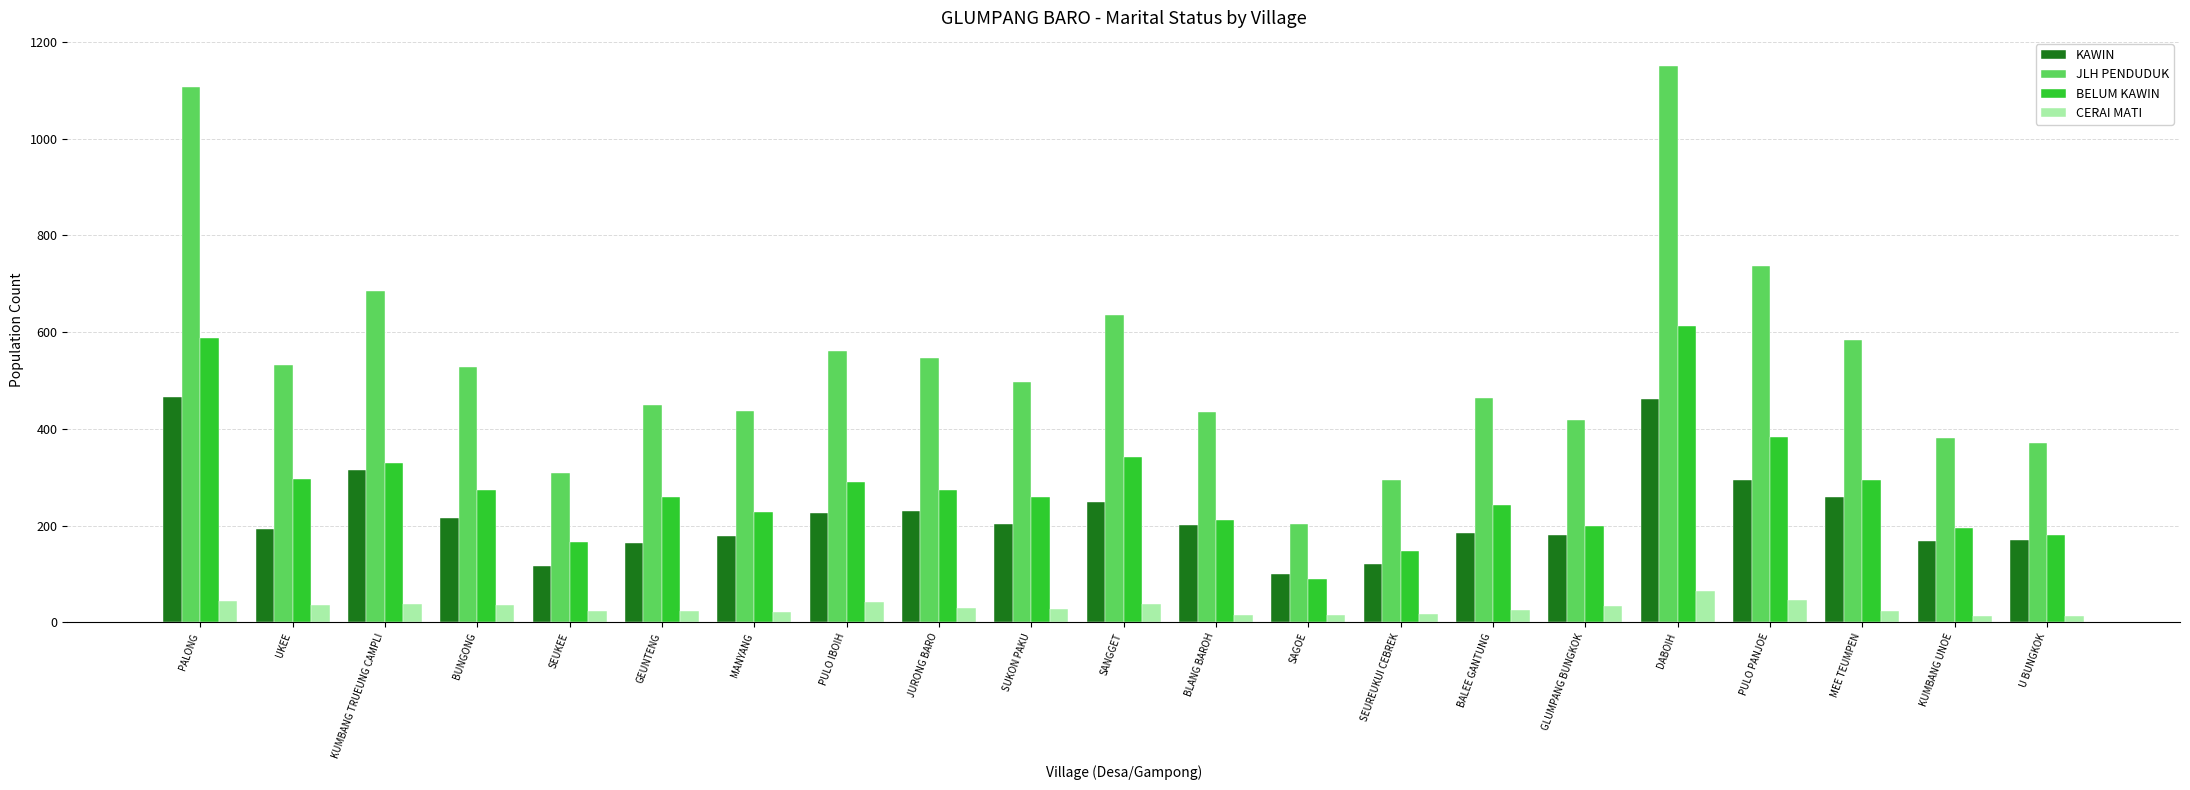

Which series has the widest spread of values?

JLH PENDUDUK